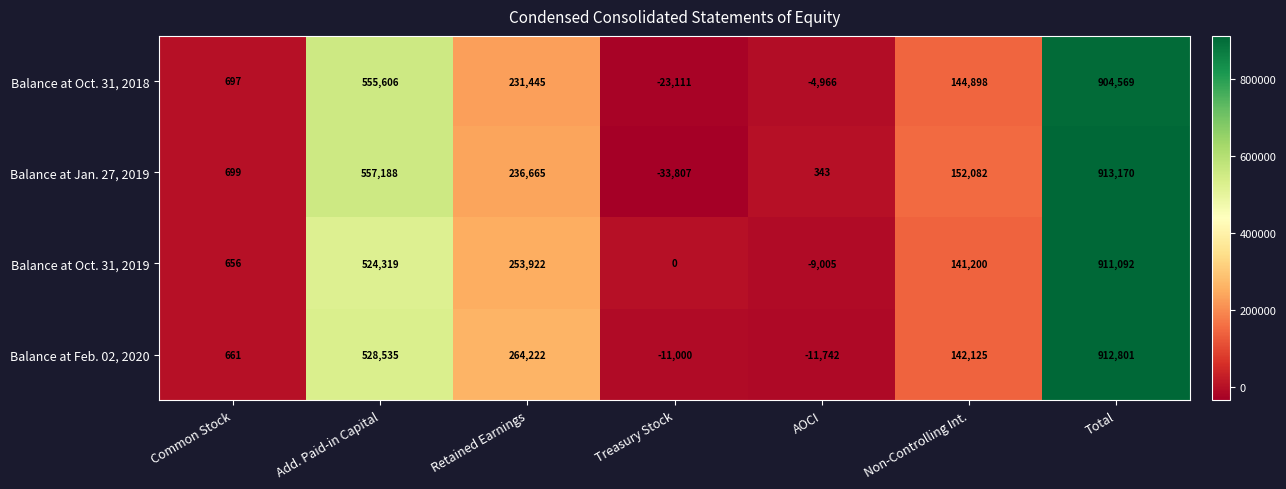

Which label corresponds to the largest value in the chart?

Total